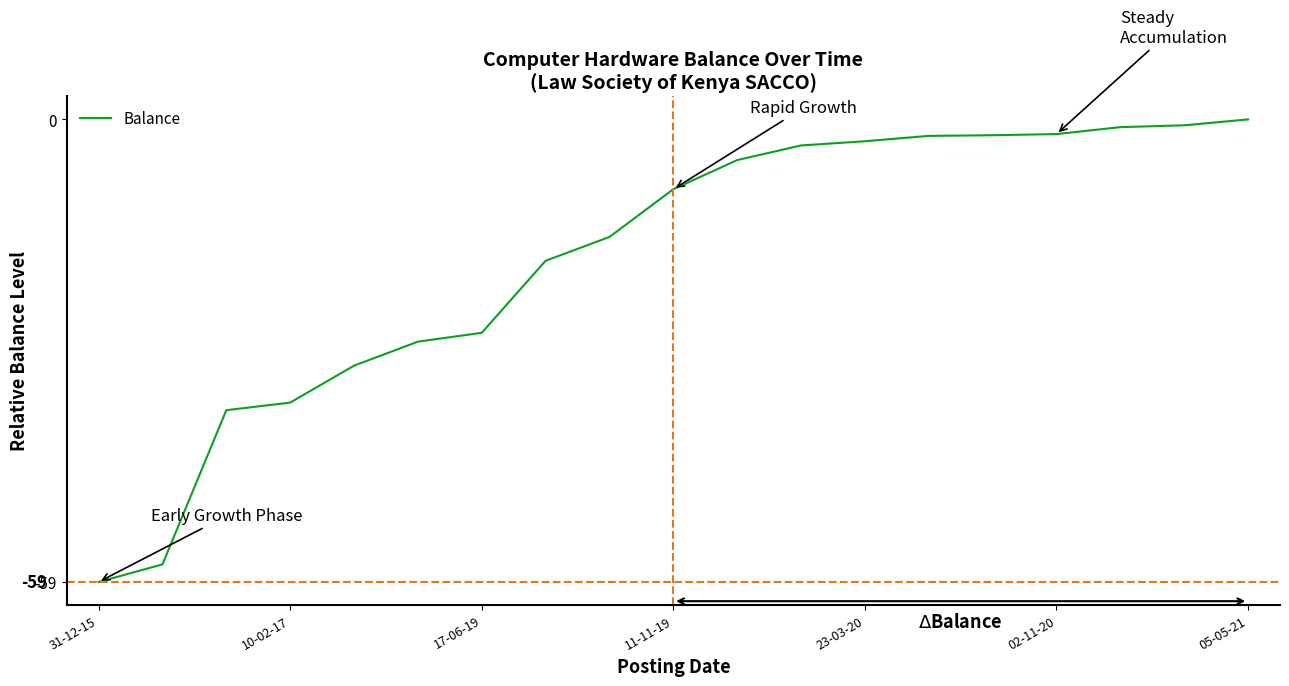

Is this an area chart (filled region under the line)?

No